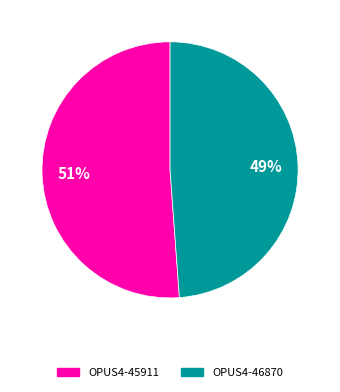

Do OPUS4-45911 and OPUS4-46870 together represent more than half of the pie?

Yes